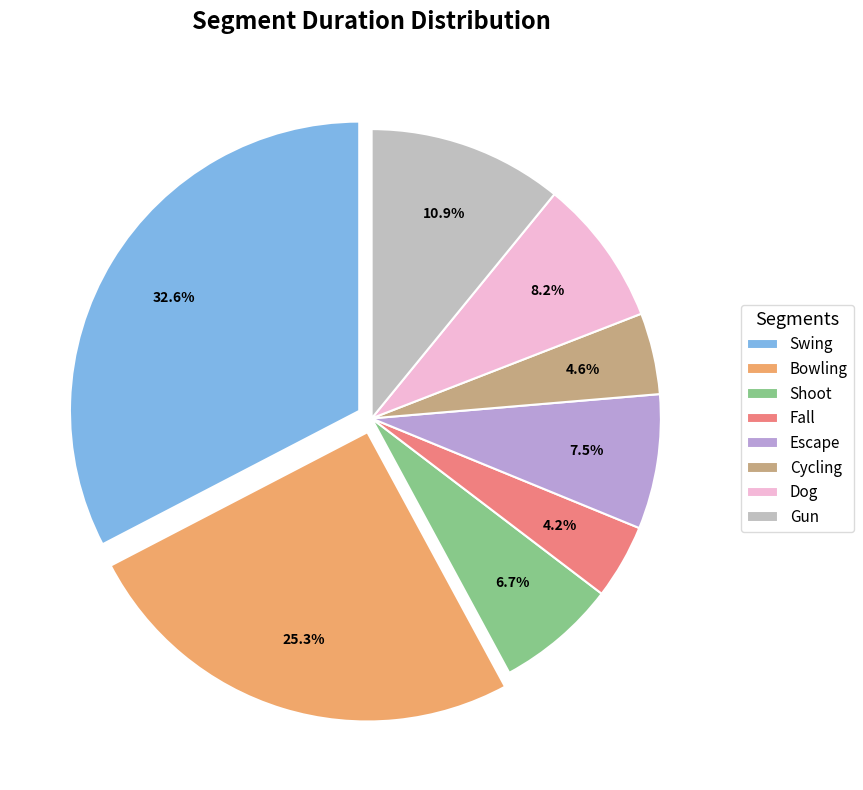

Between Dog and Swing, which is larger?

Swing